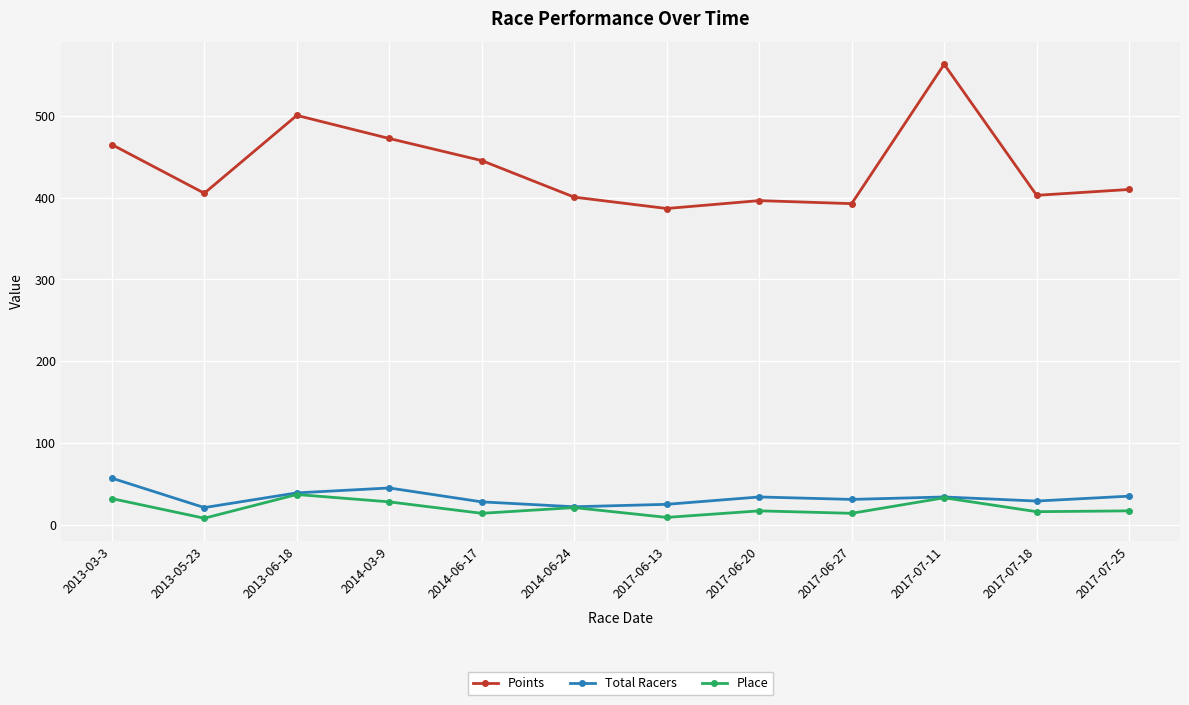

What is the sum of all Points values?

5242.1